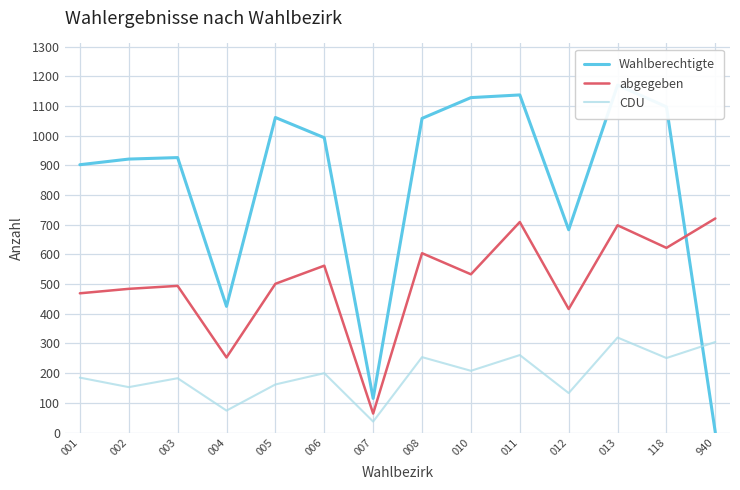

In Wahlberechtigte, how many points are lower than both neighbors (excluding endpoints)?

3